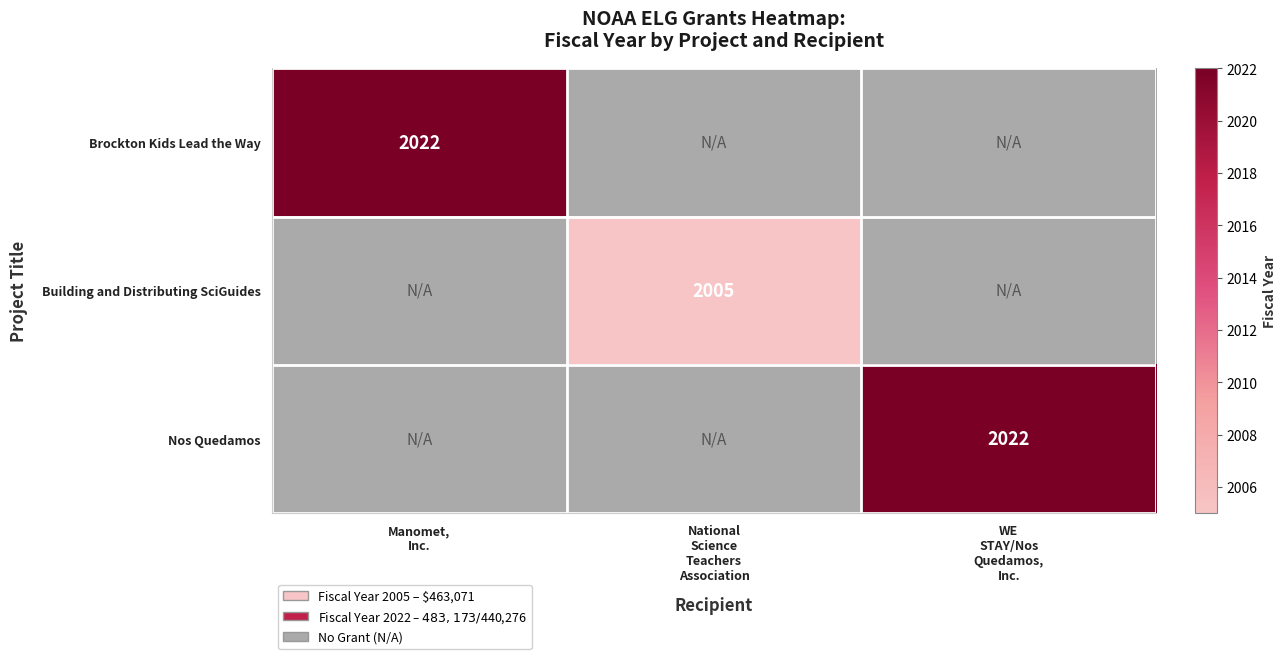

Which label corresponds to the largest value in the chart?

Manomet,
Inc.